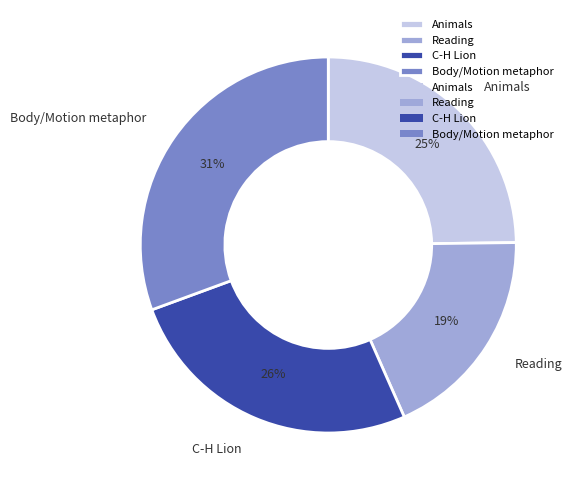

Which slice is the largest?

Body/Motion metaphor